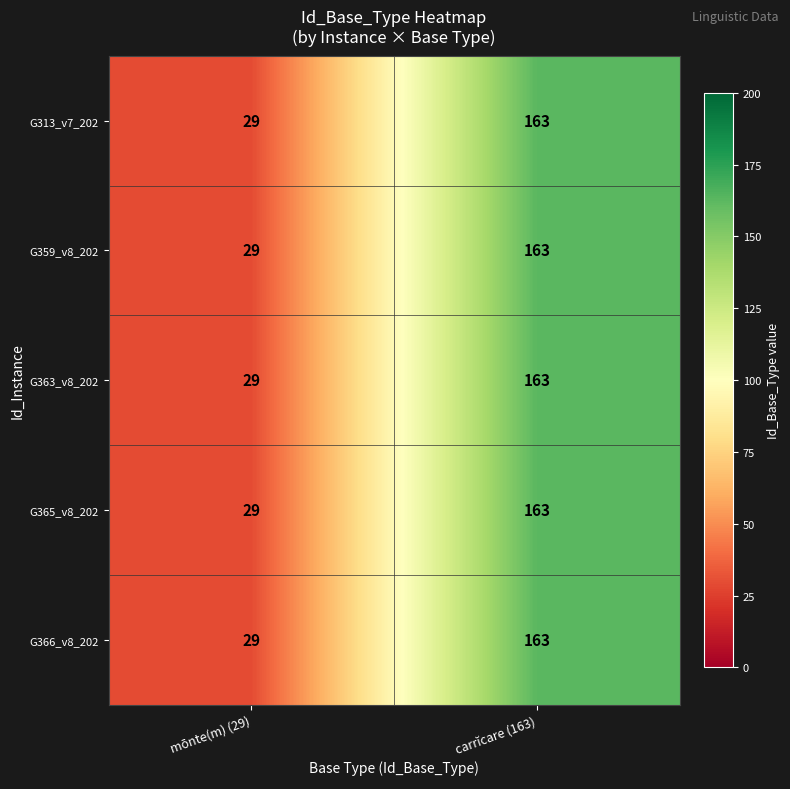

At which label is G313_v7_202 closest to 96?

mōnte(m) (29)